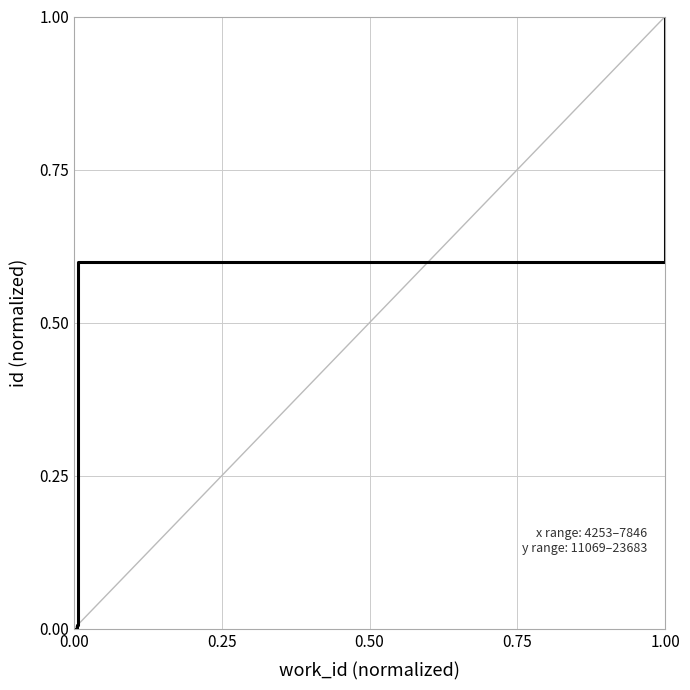

The value at 1.00 is 0.3. True or false?

False